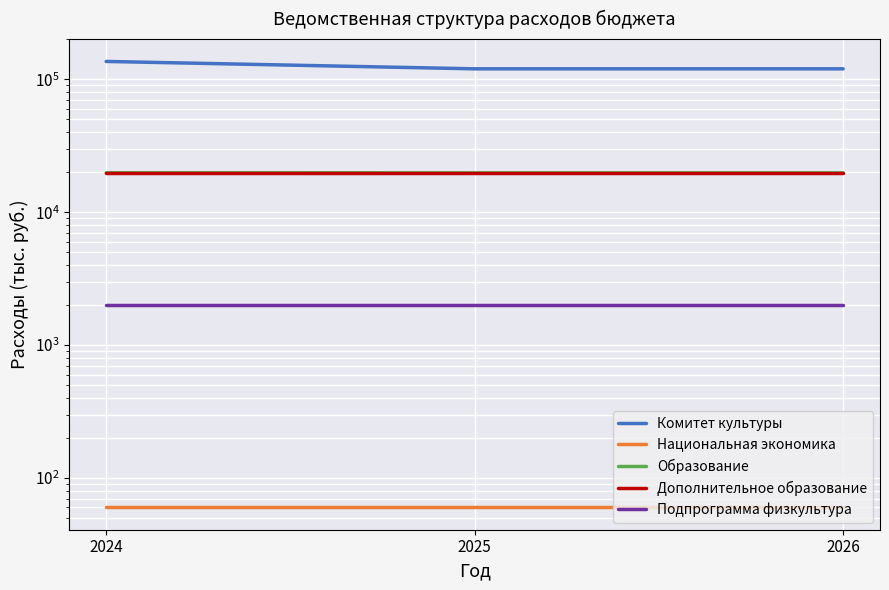

Does the chart display data point markers on the line(s)?

No